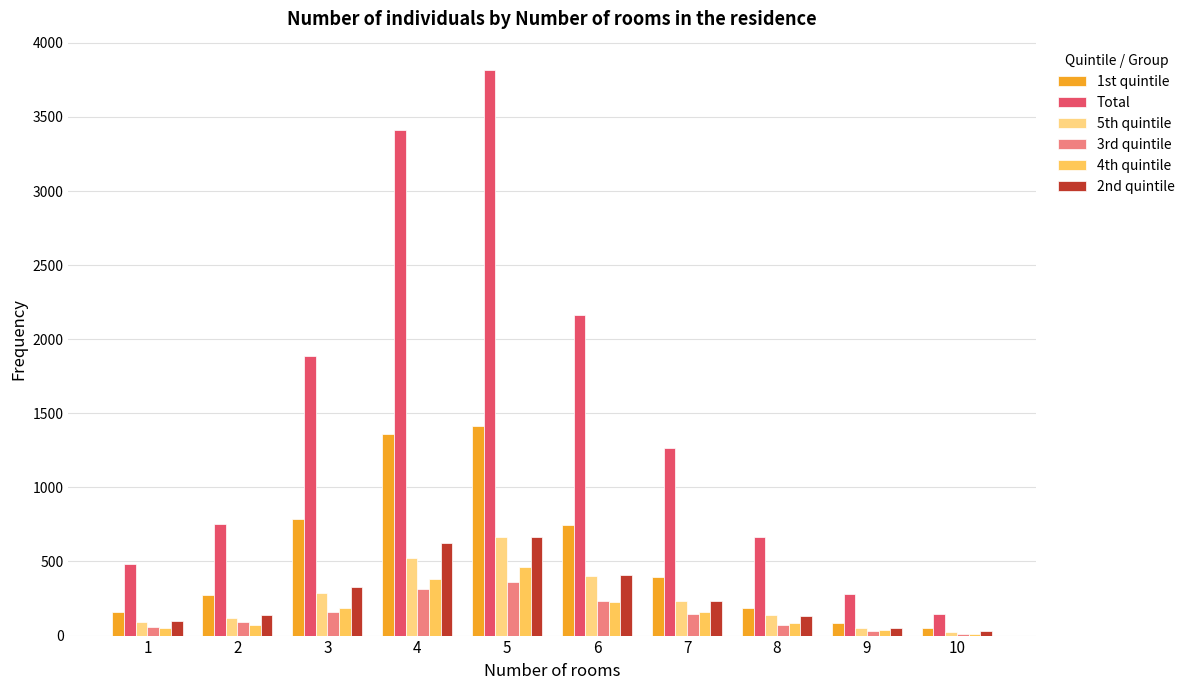

The 4th quintile series shows 87 at 8. True or false?

True